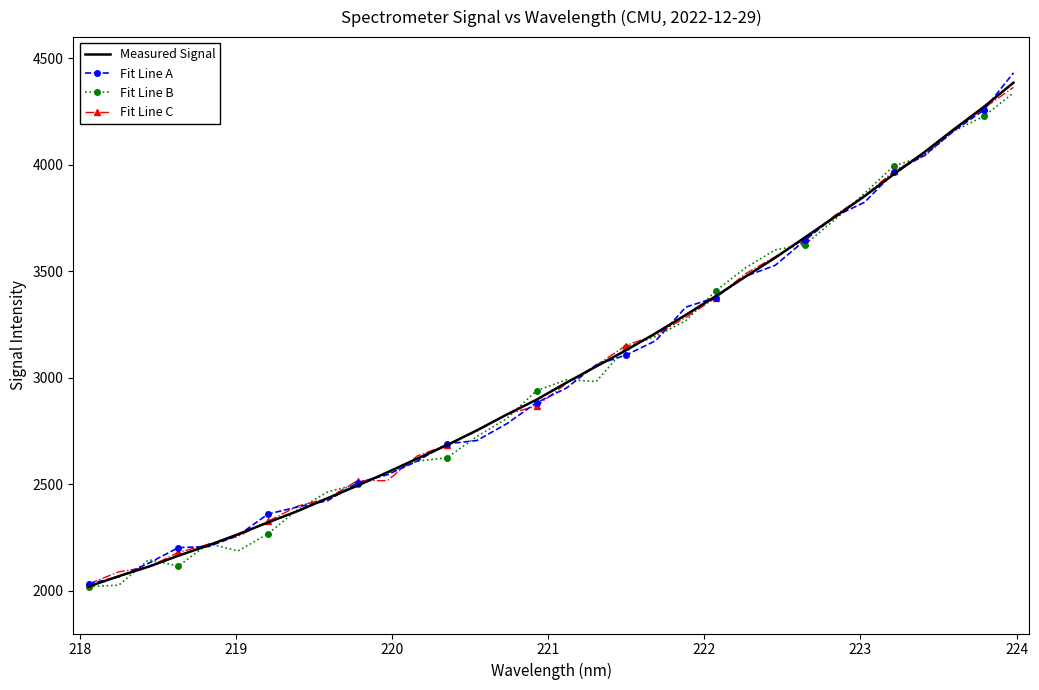

What is the average value of the Fit Line A series?

3028.3